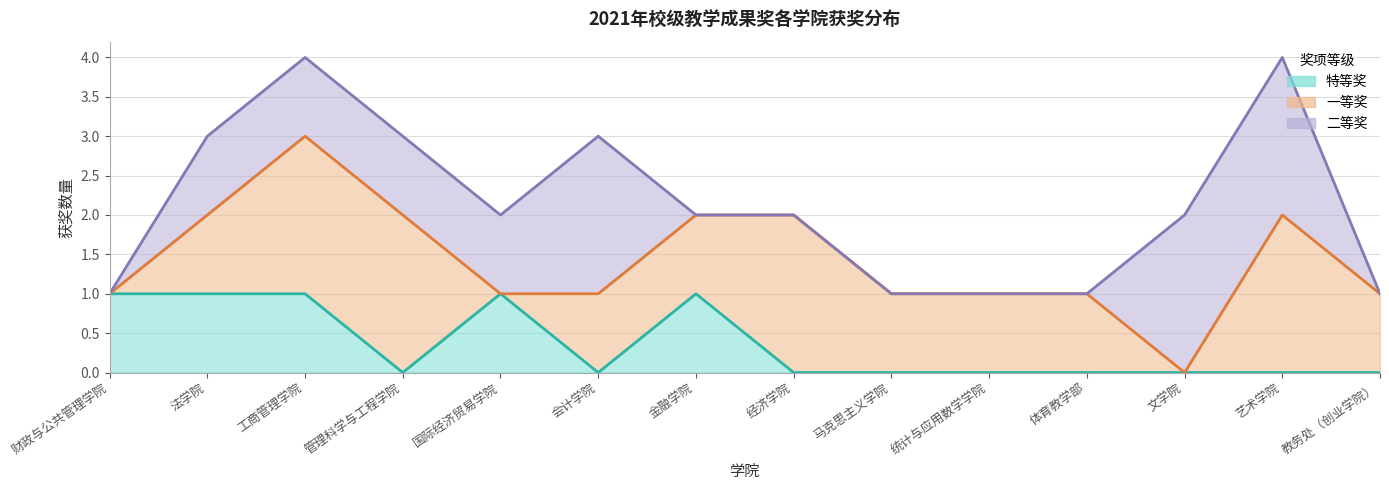

Reading right to left, extract all data points from this chart.

特等奖: 0	0	0	0	0	0	0	1	0	1	0	1	1	1
一等奖: 1	2	0	1	1	1	2	1	1	0	2	2	1	0
二等奖: 0	2	2	0	0	0	0	0	2	1	1	1	1	0